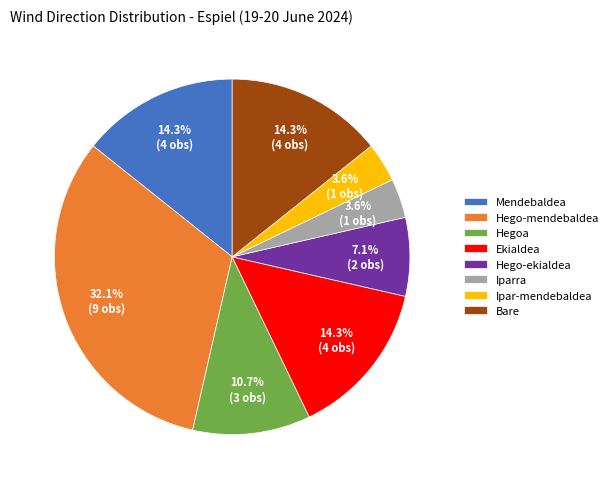

Does Hego-ekialdea represent more than half of the total?

No